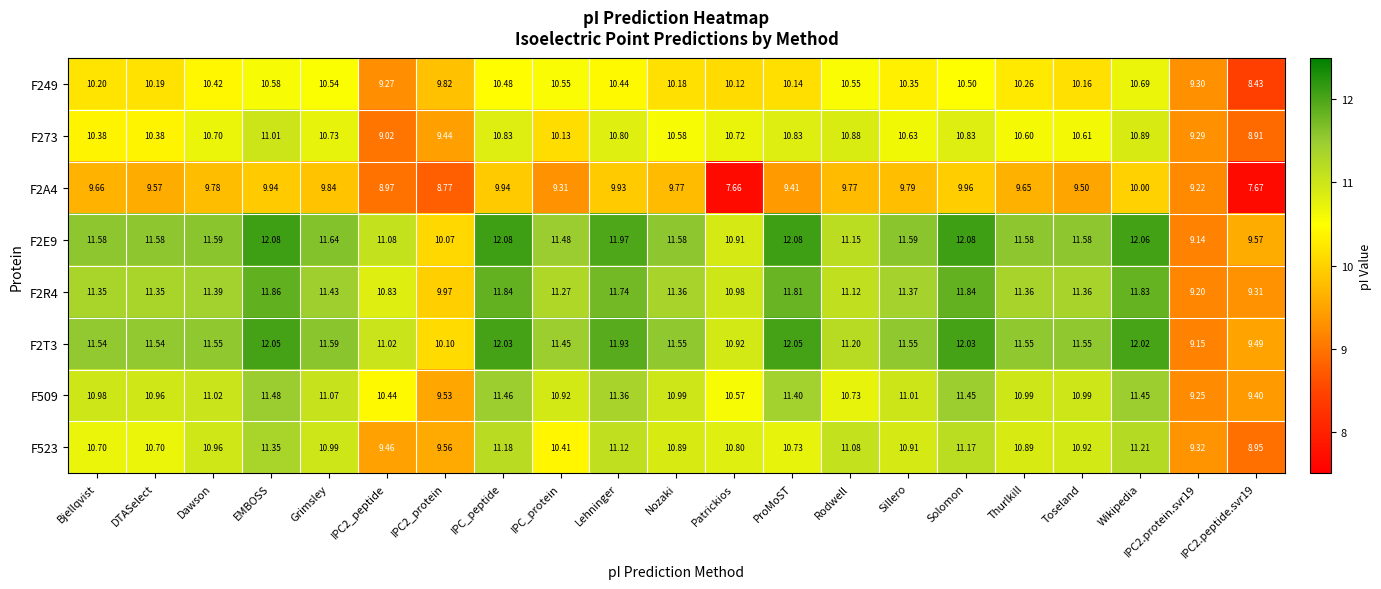

Which category has the lowest value across all series?

Patrickios